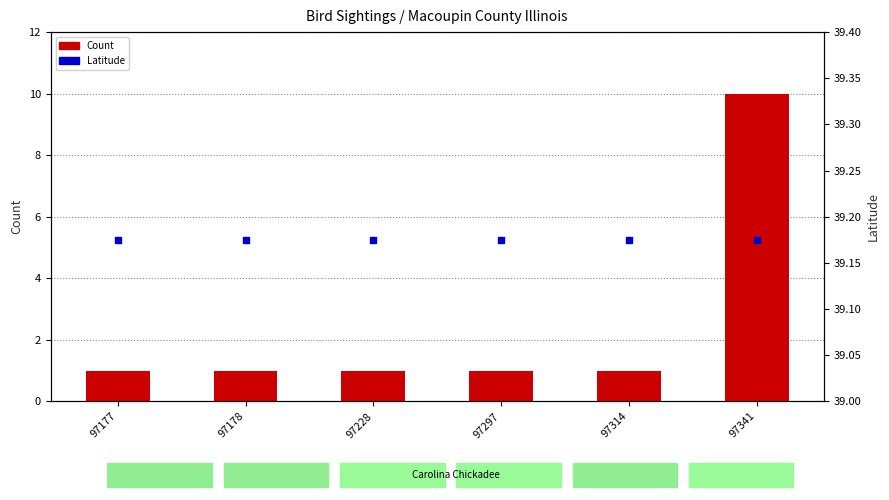

Which series contains the highest Y value?

Latitude